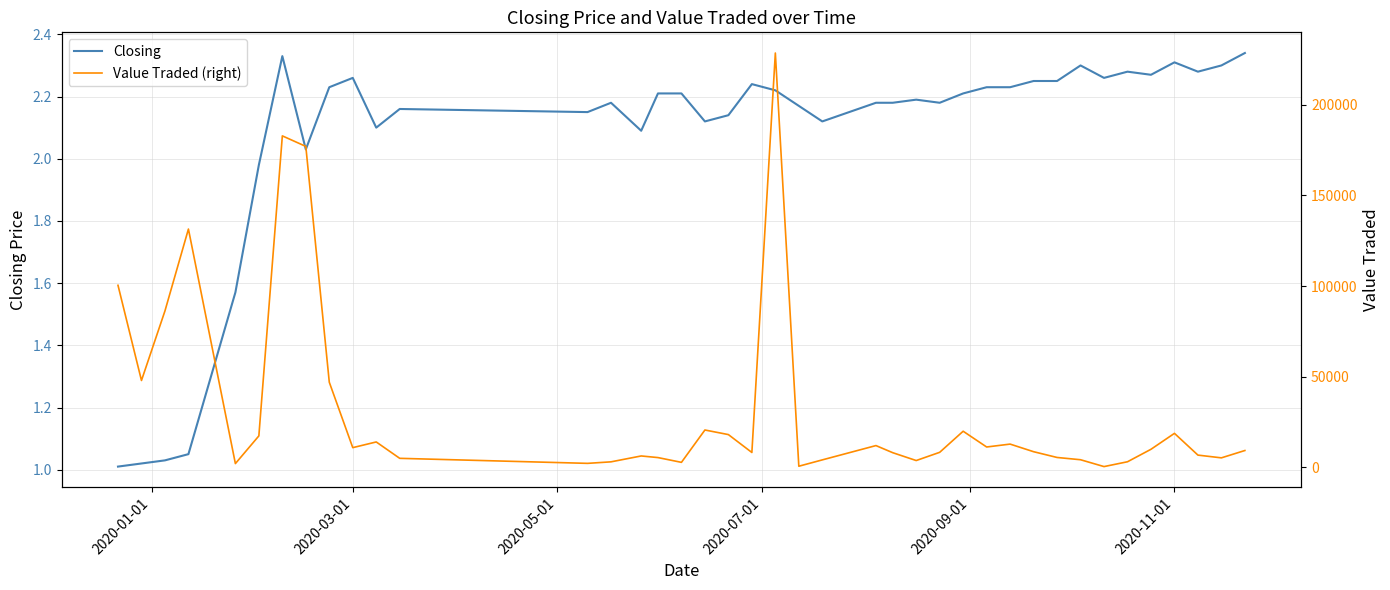

How many data points in Closing are above 2?

34